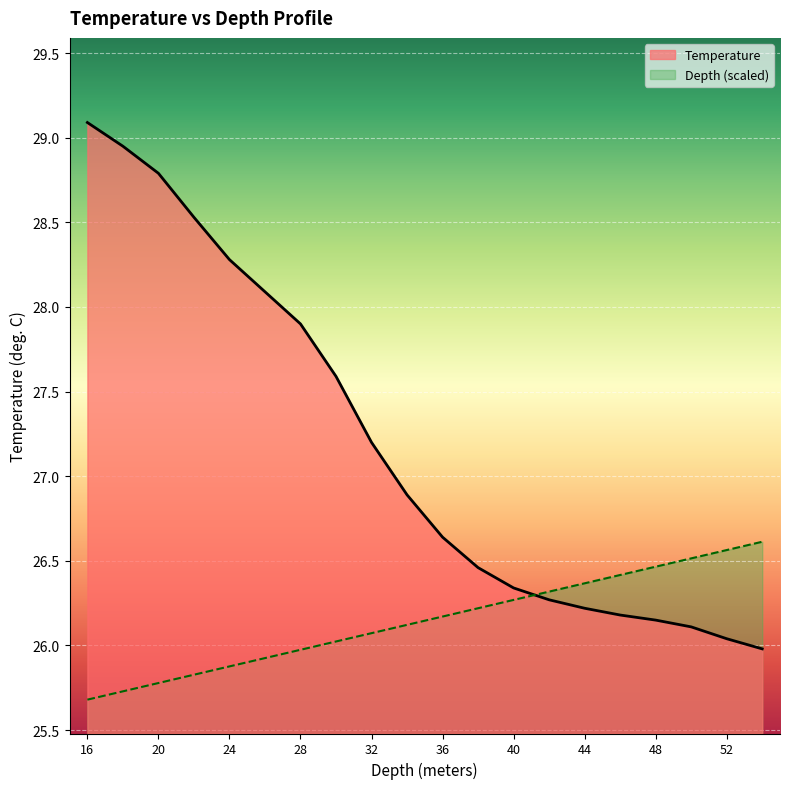

Which series has the largest total across all categories?

Temperature